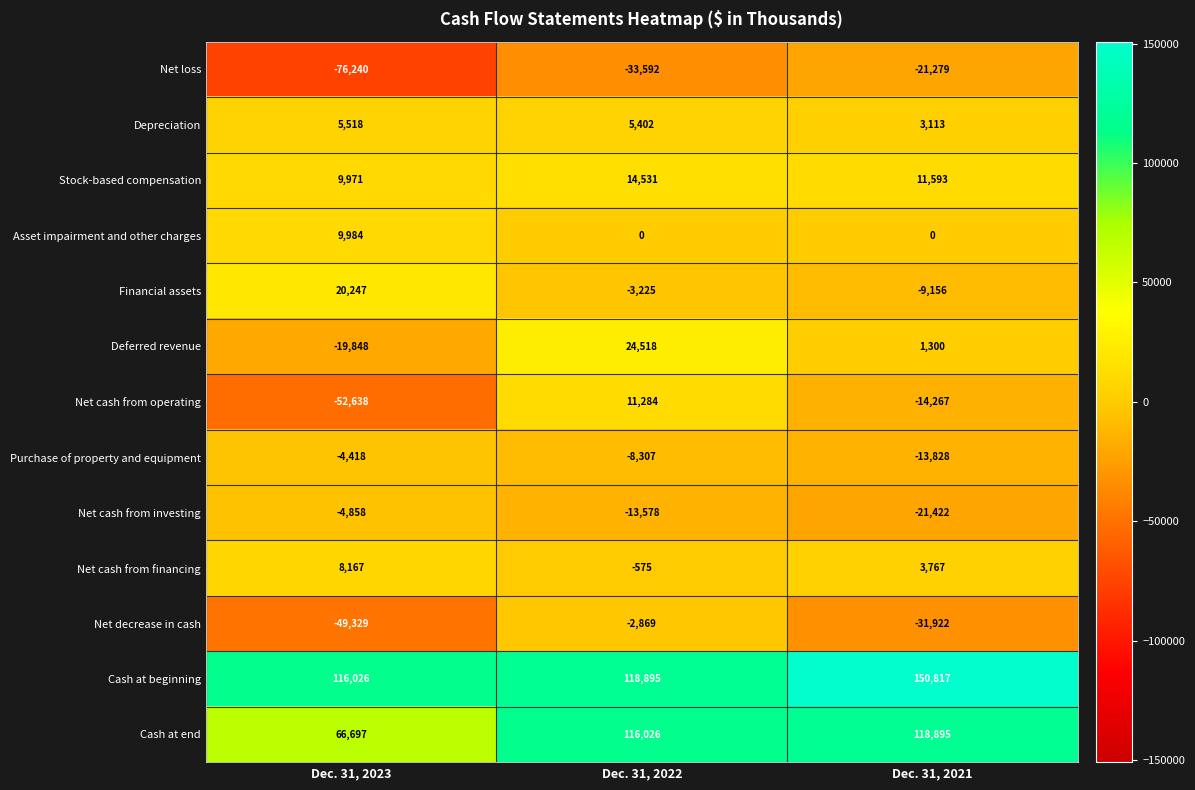

What is the difference between the maximum and minimum values in the Deferred revenue series?

44366